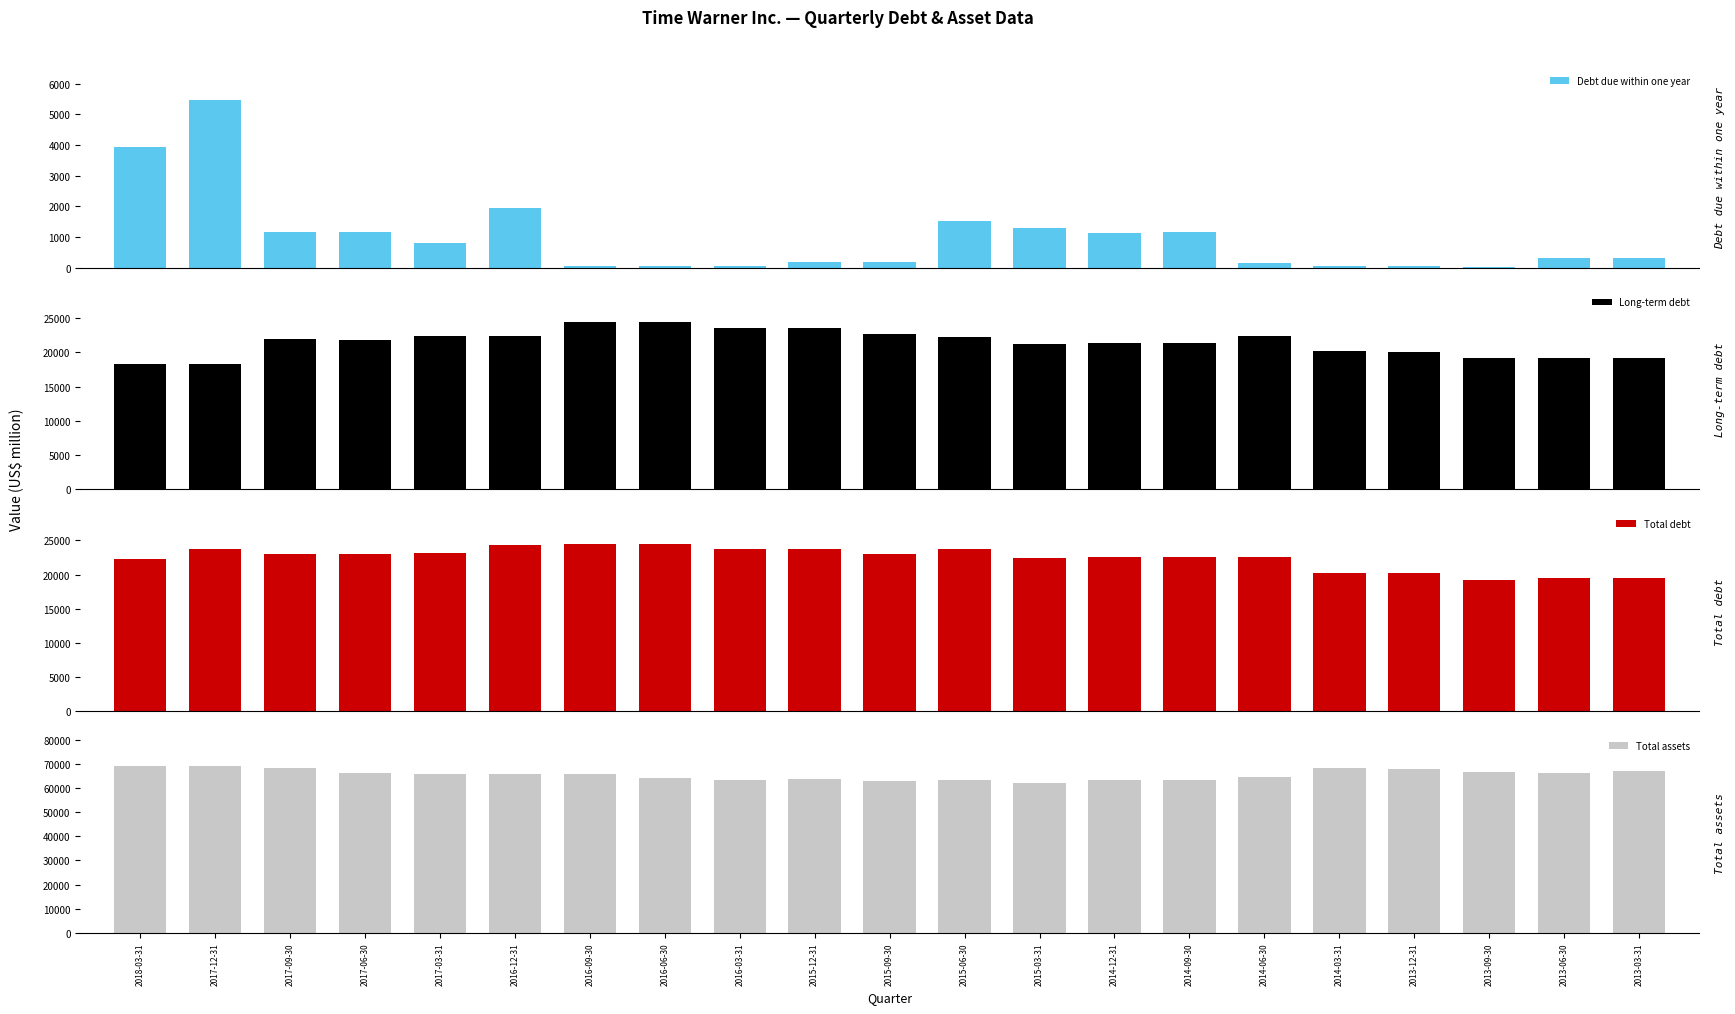

Which has a higher value, 2016-03-31 or 2016-09-30?

2016-09-30